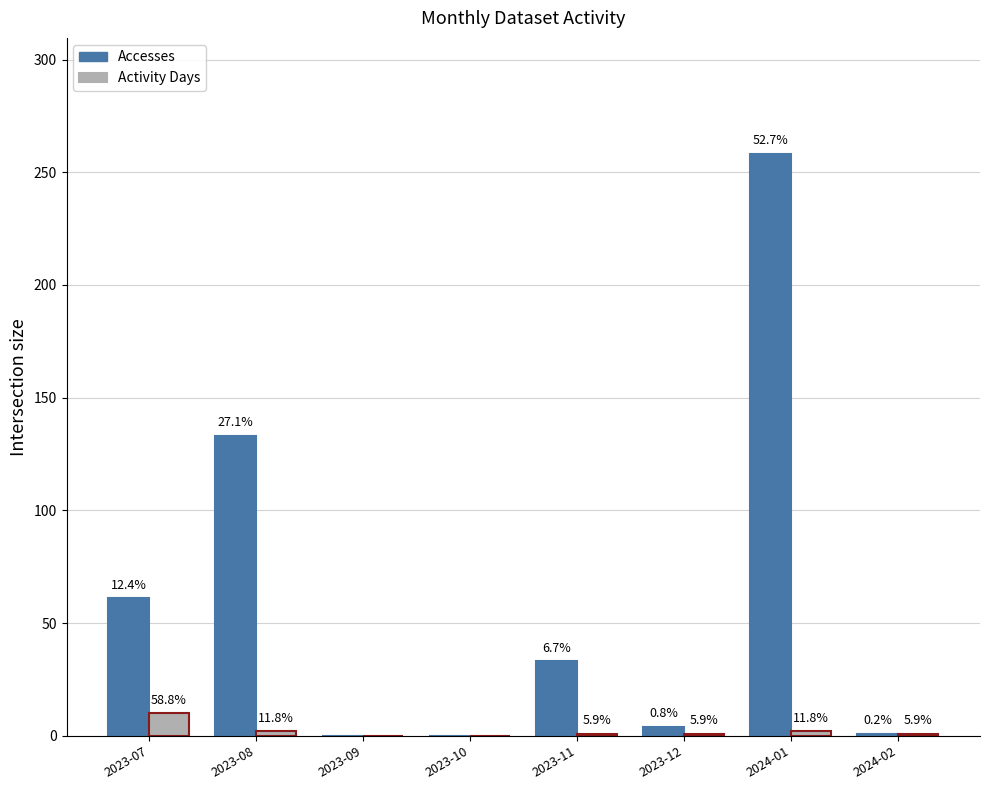

Reading left to right, what are all the values shown in this chart?

Accesses: 61	133	0	0	33	4	258	1
Activity Days: 10	2	0	0	1	1	2	1